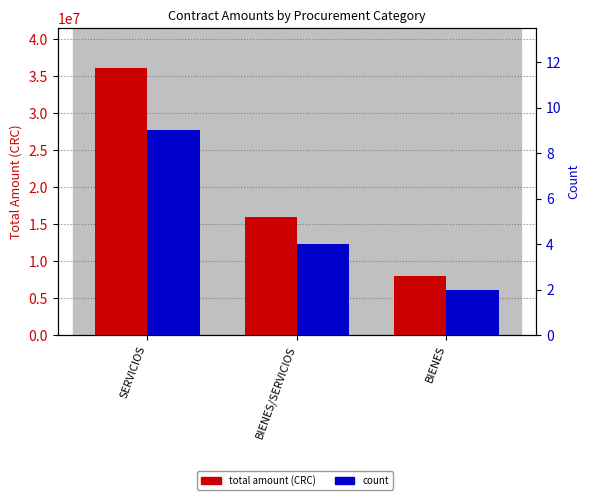

What is the difference between the maximum and minimum values in the count series?

7.0